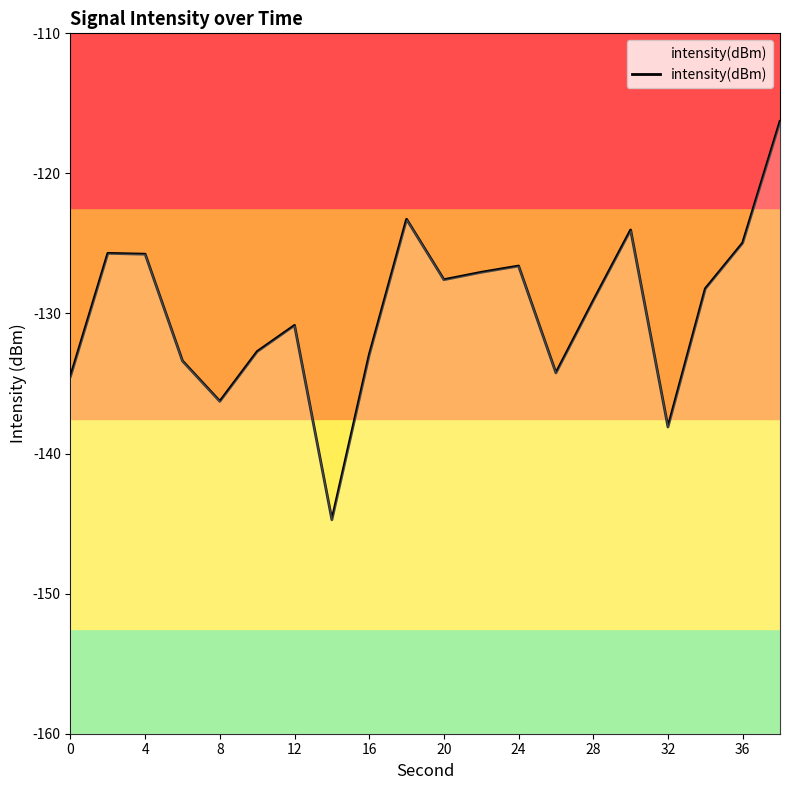

What is the difference between the maximum and minimum values?

28.4